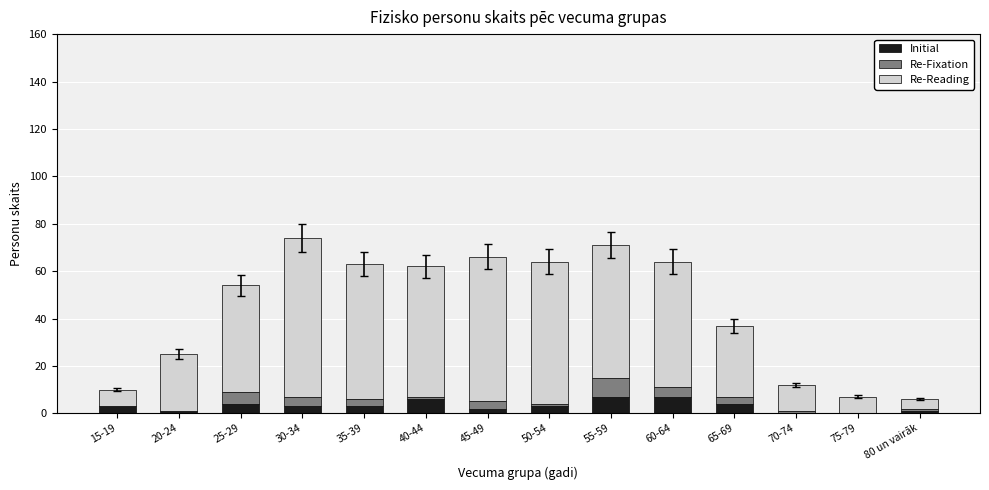

Are the bars grouped side by side (vs. stacked)?

No